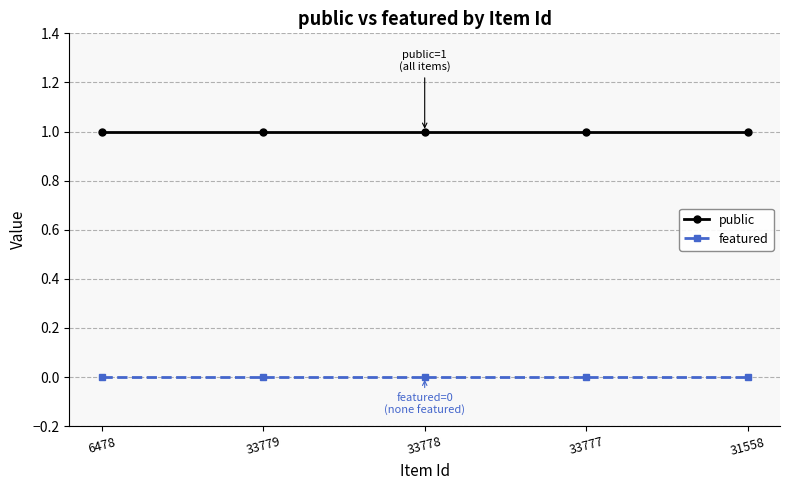

Is it true that public equals 0 at 33779?

False